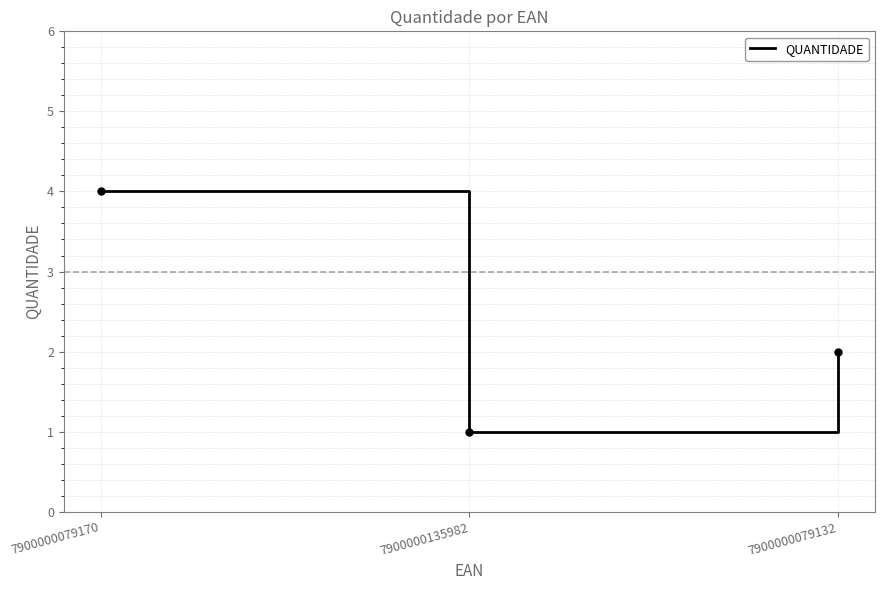

Rank the categories by value from lowest to highest.

7900000135982, 7900000079132, 7900000079170